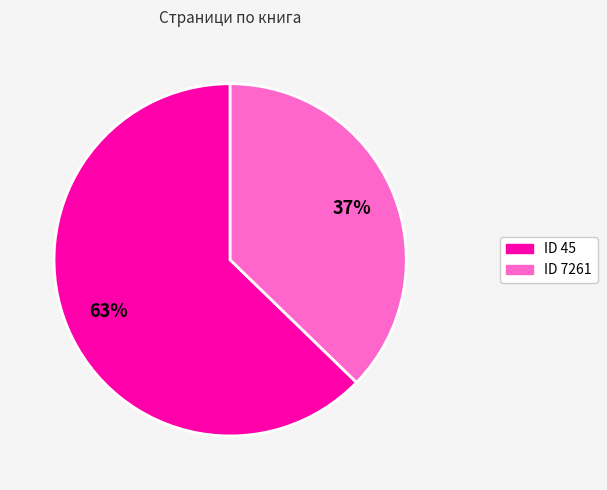

What is the ratio of the value at ID 45 to the value at ID 7261?

1.7